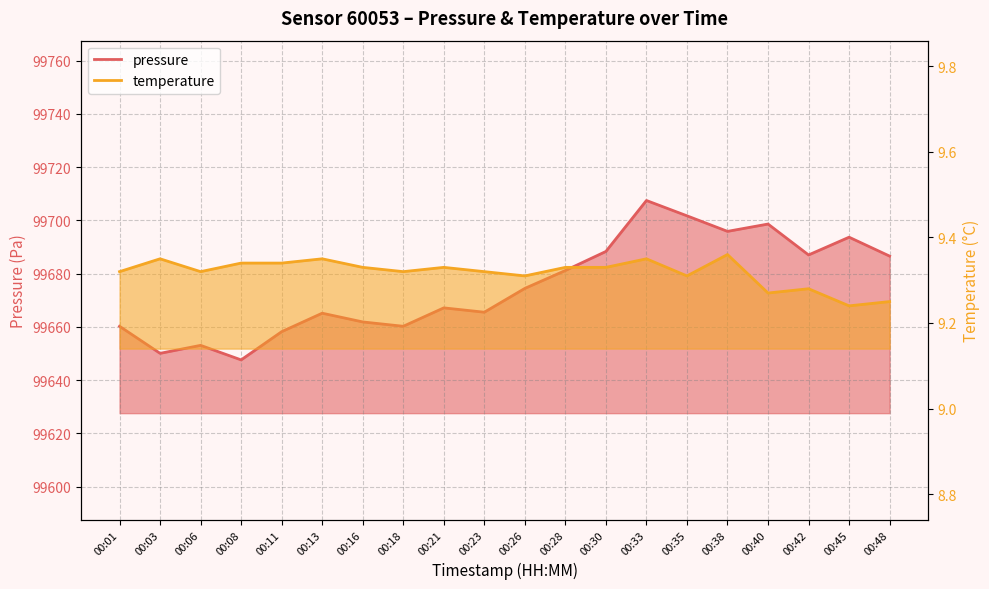

At which label does pressure first exceed 99674?

00:26